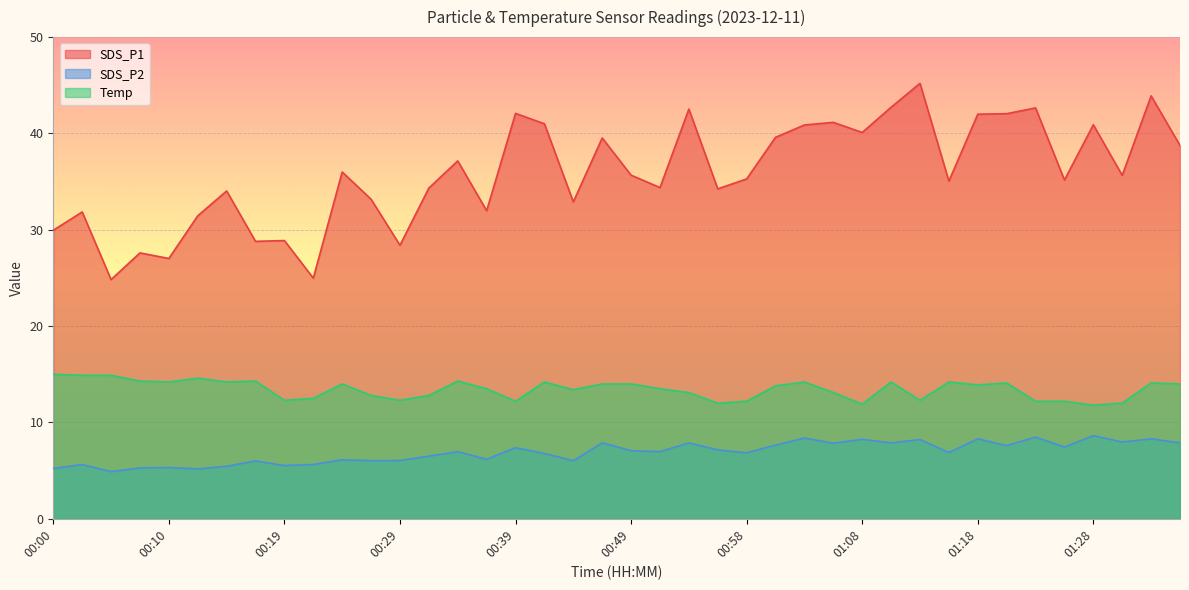

What is the label of the 14th point from the left?

00:32